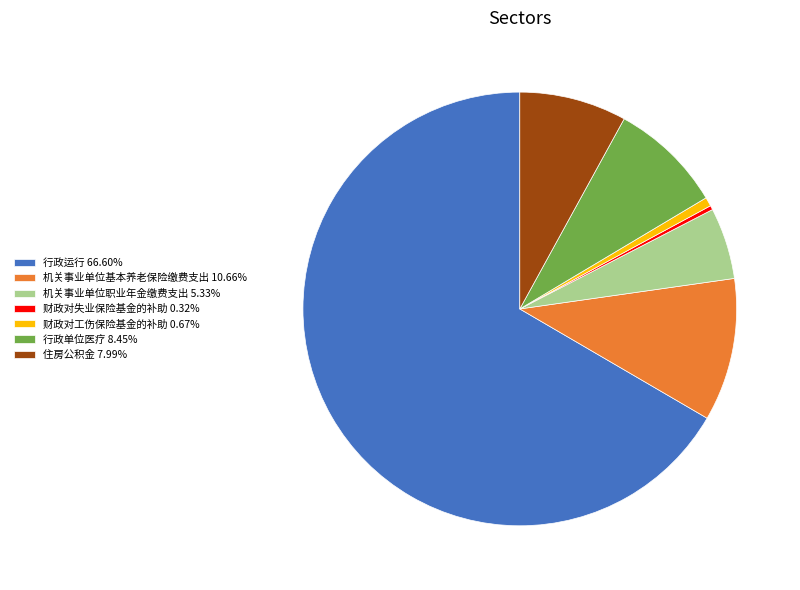

Does 行政运行 66.60% account for over 50% of the chart?

Yes